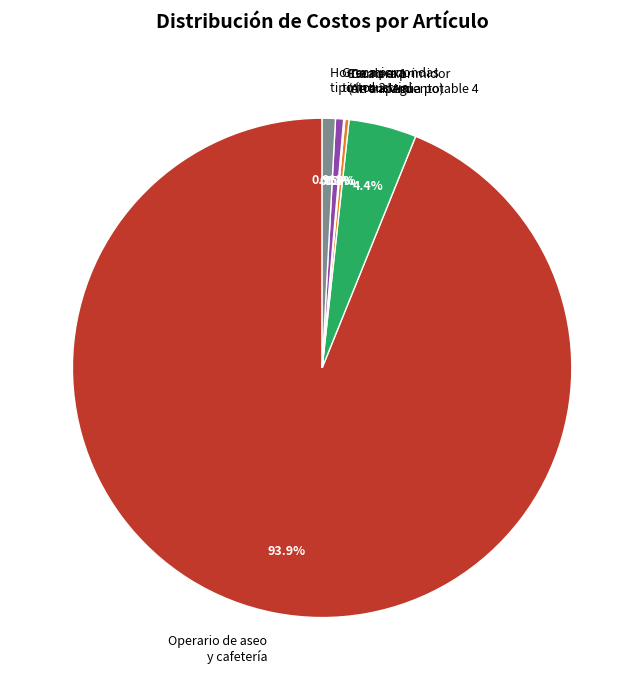

To the nearest percent, what is the difference between the largest and smallest slice percentages?

94%